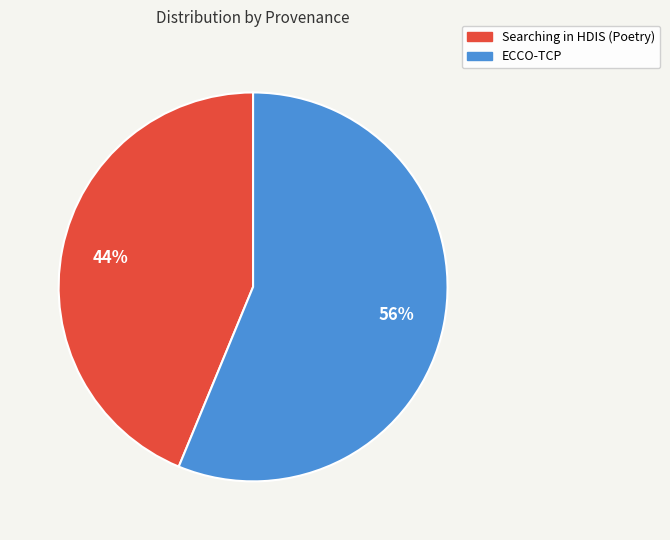

Rank the categories by value from lowest to highest.

Searching in HDIS (Poetry), ECCO-TCP